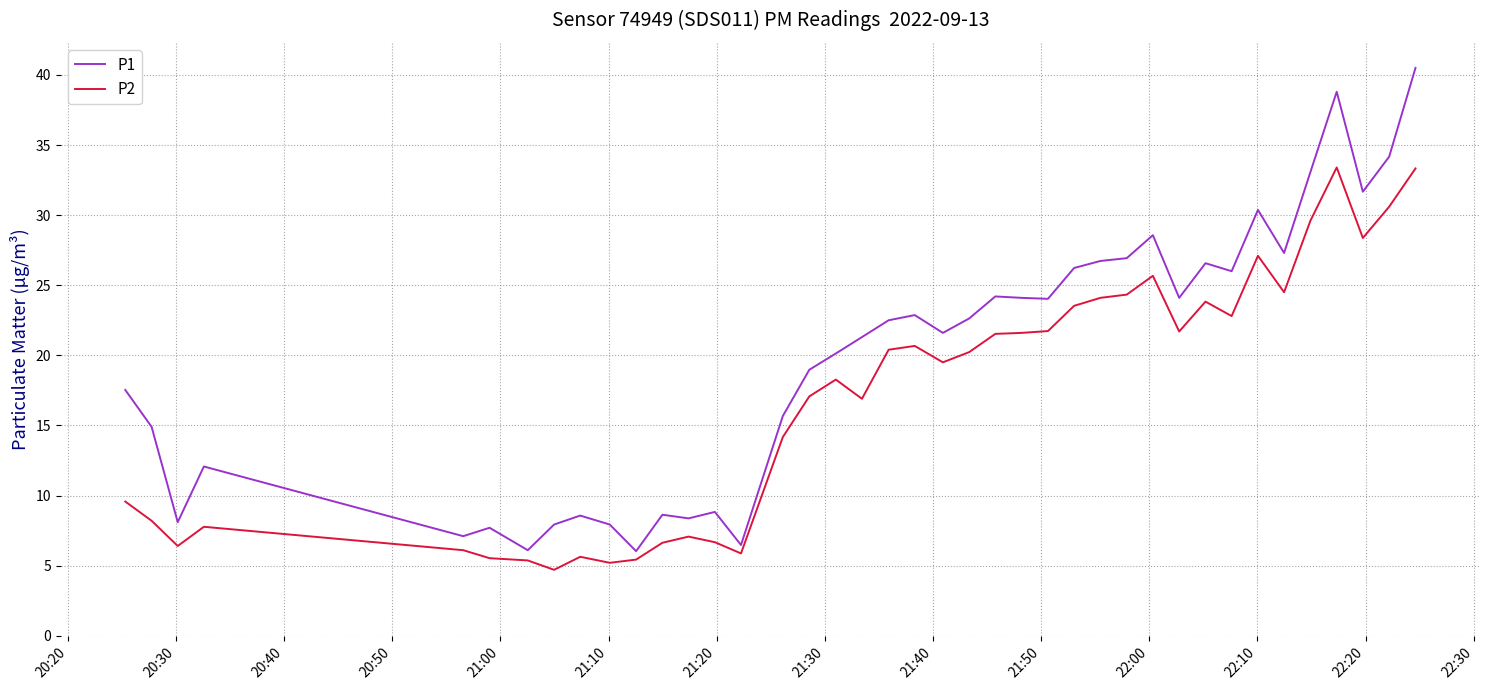

What is the difference between the maximum and minimum values in the P2 series?

28.7